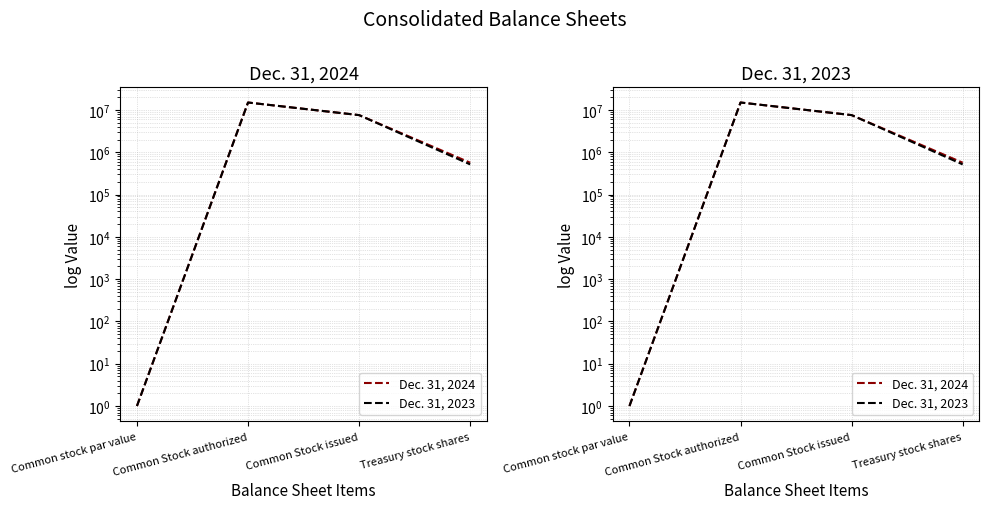

True or false: Dec. 31, 2023 has a value of 1 at Common stock par value.

False